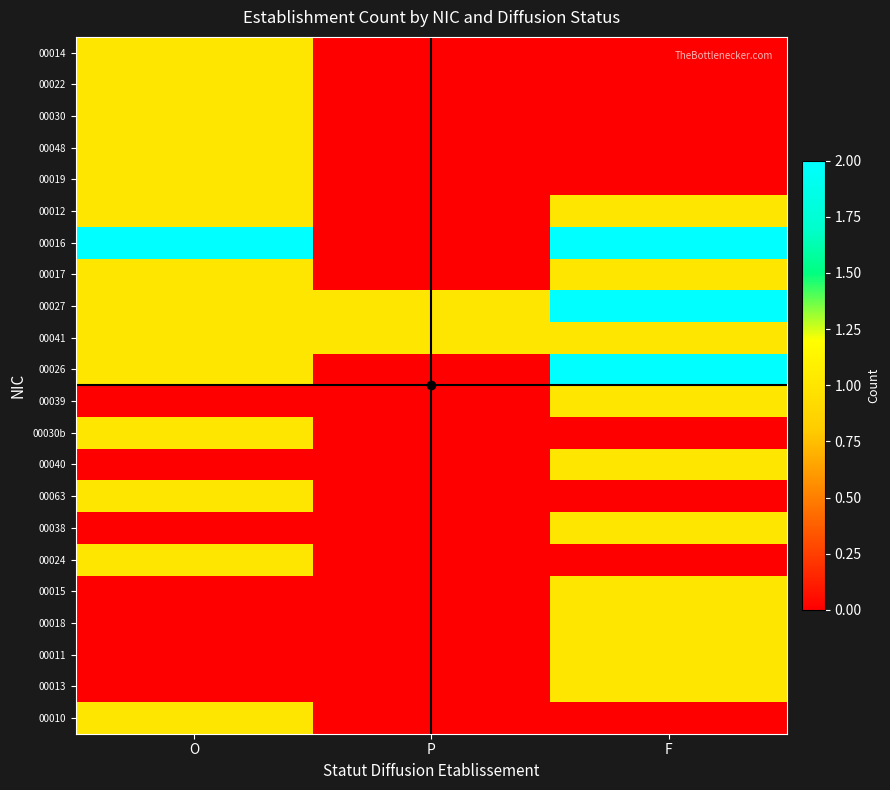

Rank the series at P from highest to lowest value.

00027, 00041, 00014, 00022, 00030, 00048, 00019, 00012, 00016, 00017, 00026, 00039, 00030b, 00040, 00063, 00038, 00024, 00015, 00018, 00011, 00013, 00010